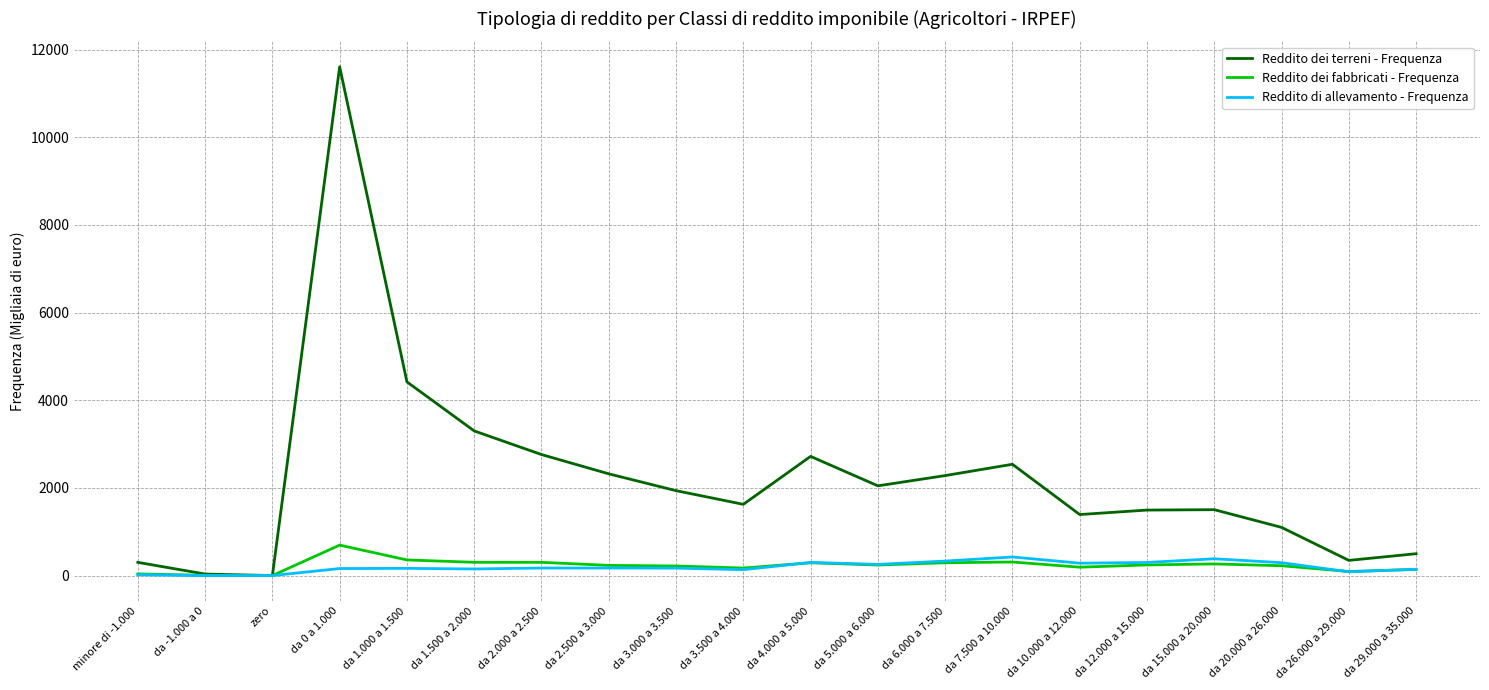

How many values in the Reddito dei terreni - Frequenza series are below 1937?

10